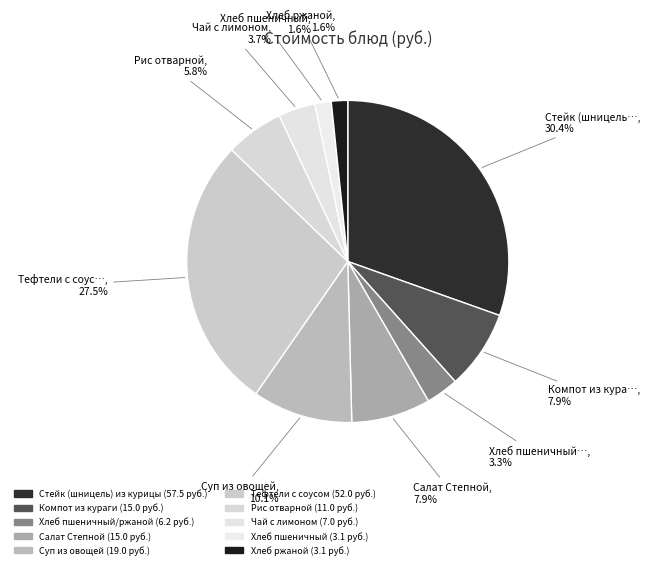

To the nearest percent, what is the difference between the largest and smallest slice percentages?

29%